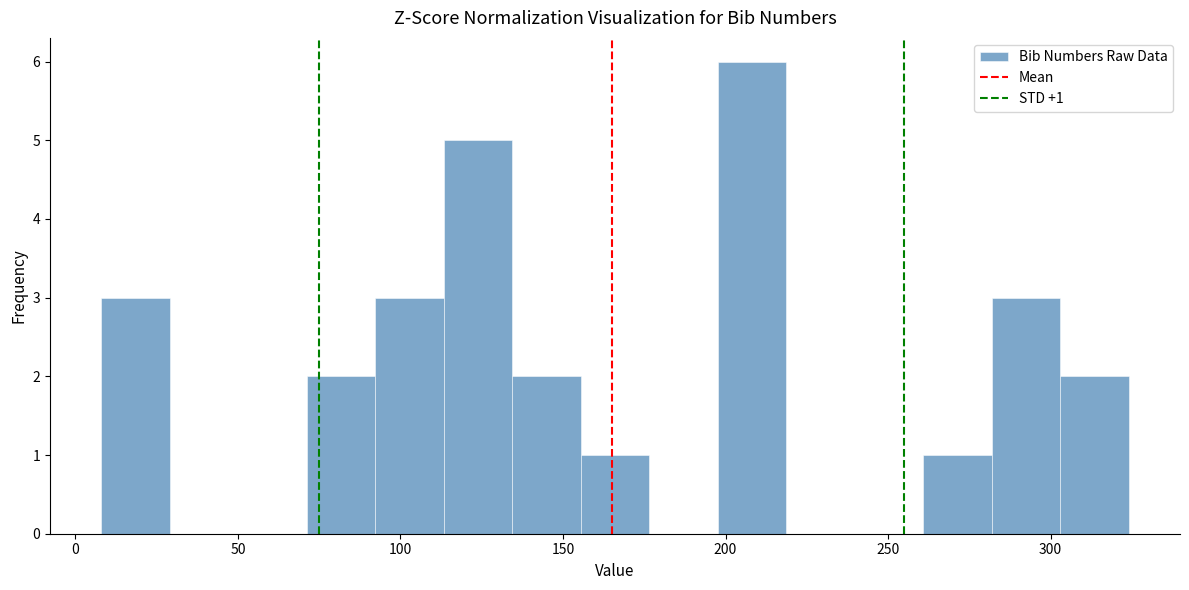

Which range on the x-axis has the tallest bar?

200 to 220